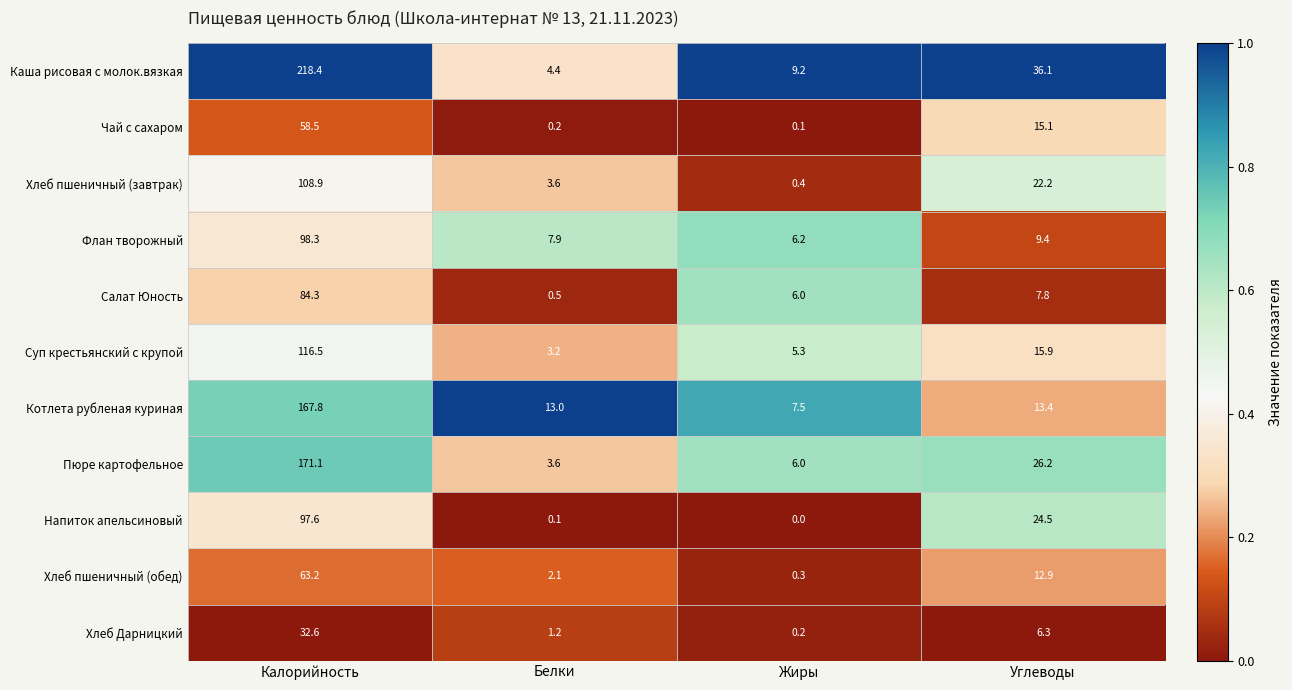

Is it true that Флан творожный equals 7.9 at Белки?

True